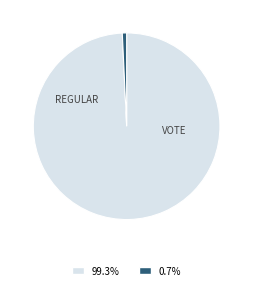

Count the number of slices in the pie.

2